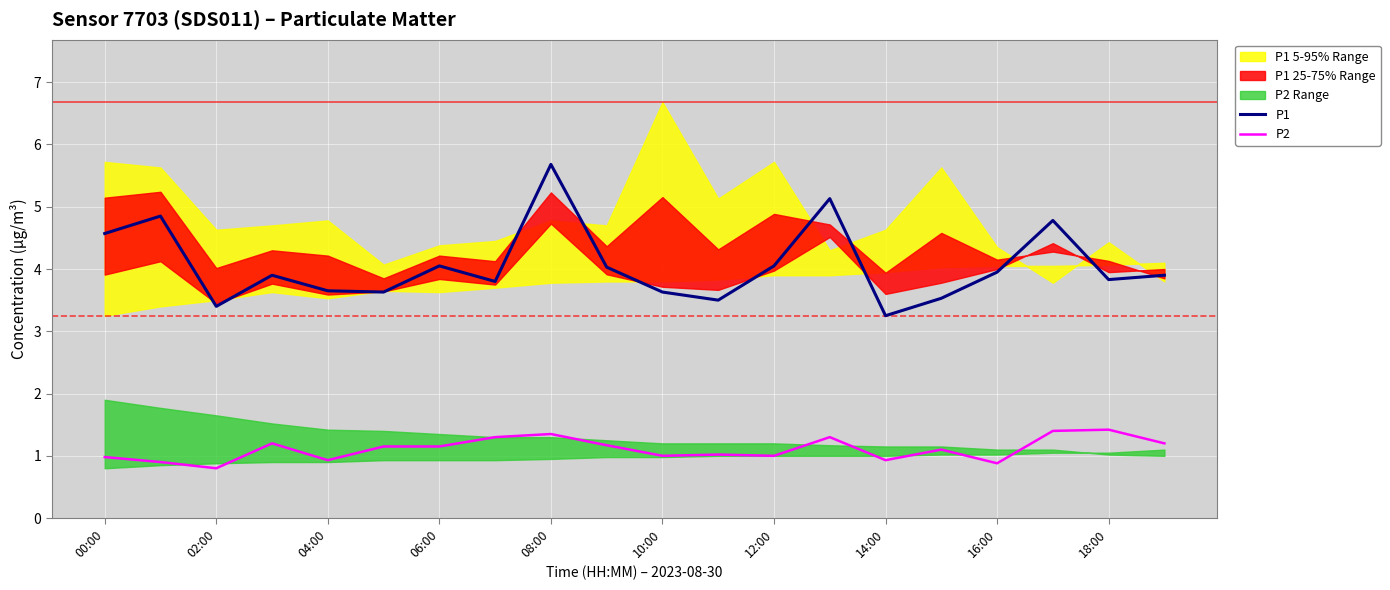

What is the difference between the second highest and second lowest values in the P2 series?

0.5